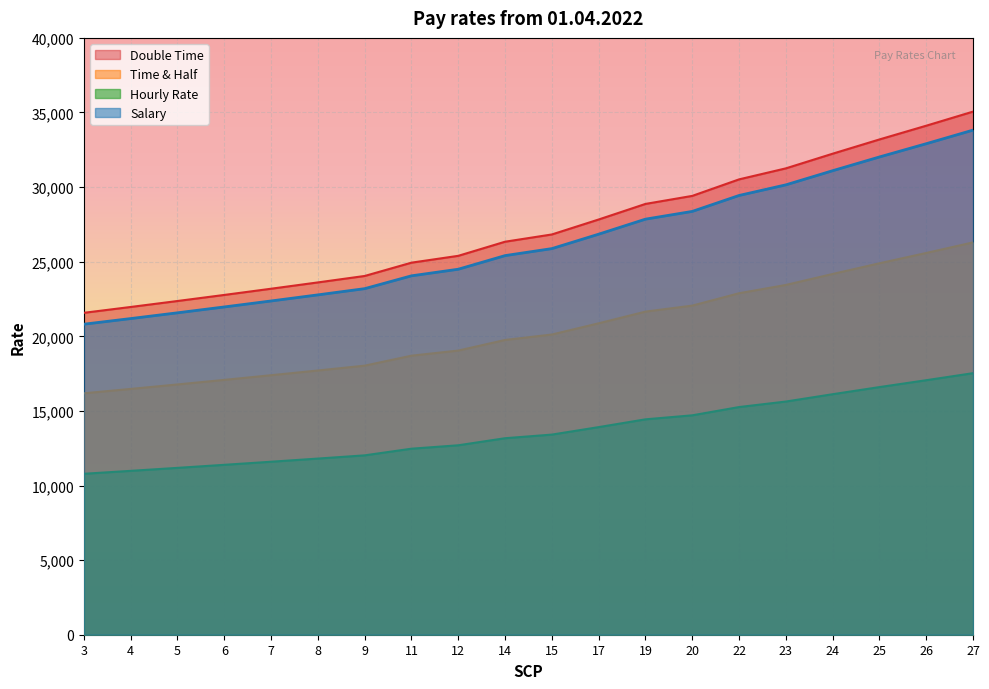

List the series in order of their peak value, highest first.

Double Time, Salary, Time & Half, Hourly Rate